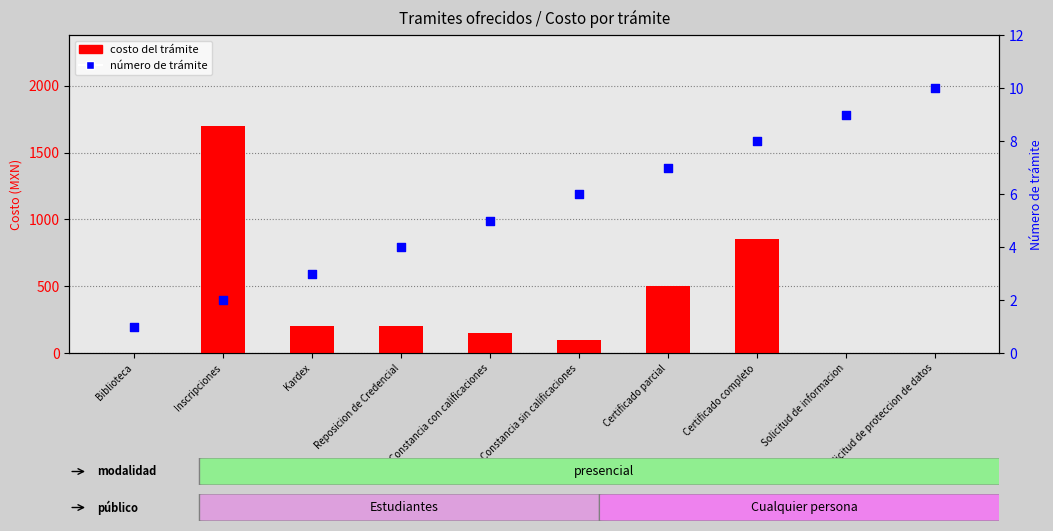

Is the value of número de trámite at Reposicion de Credencial greater than the value of costo del trámite at Solicitud de informacion?

Yes